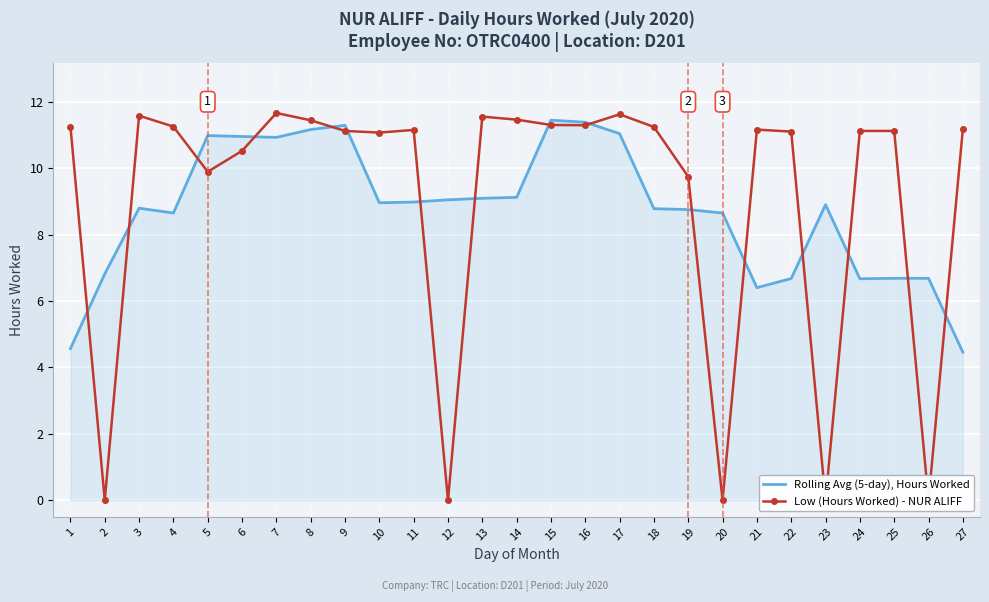

True or false: Low (Hours Worked) - NUR ALIFF has more than 0 interior local peaks.

True